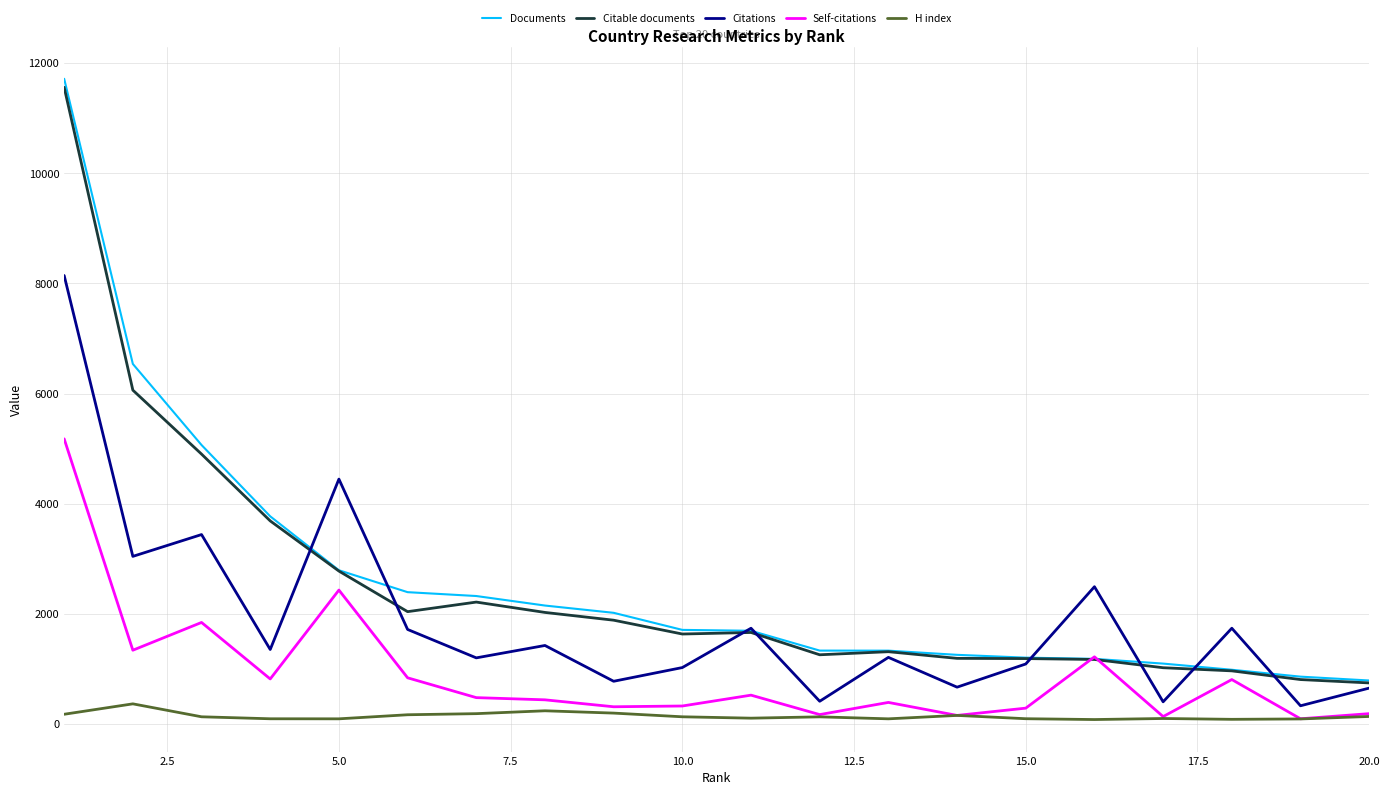

What are all the series names shown in the legend?

Documents, Citable documents, Citations, Self-citations, H index